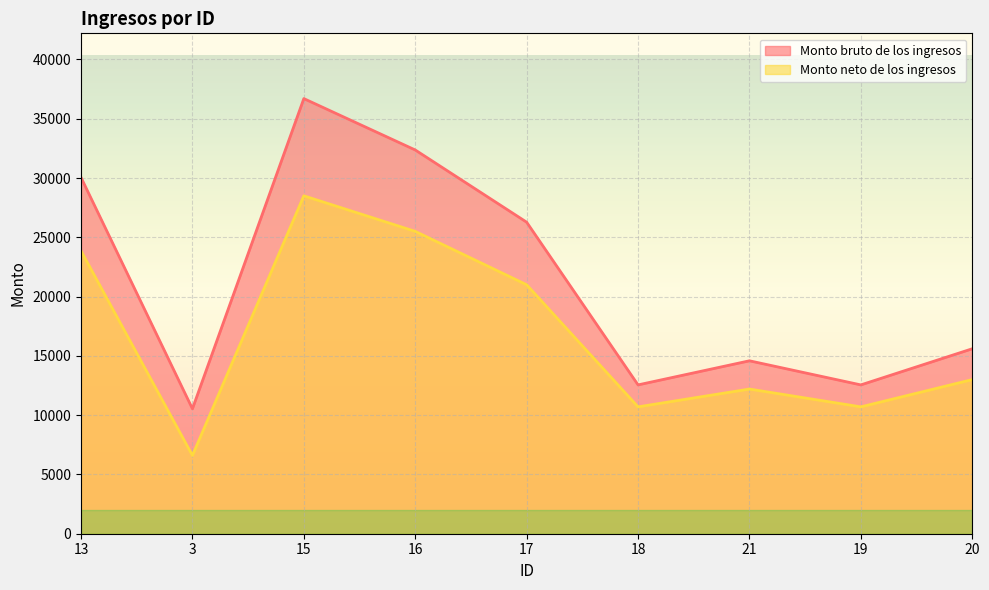

Is the value of Monto bruto de los ingresos at 15 greater than the value of Monto neto de los ingresos at 16?

Yes